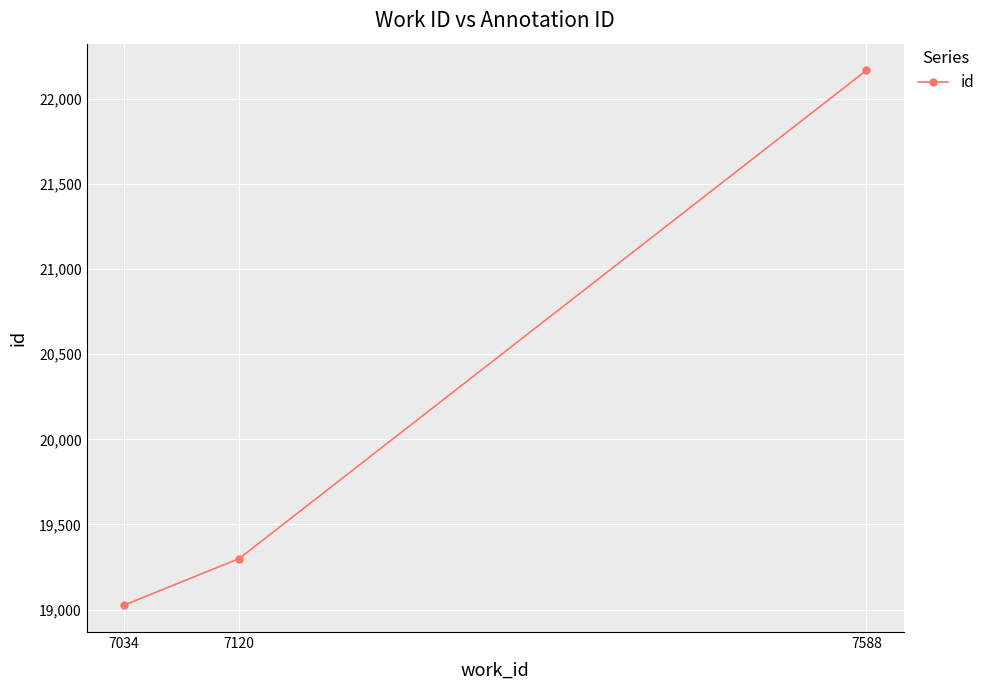

Rank the categories by value from lowest to highest.

7034, 7120, 7588